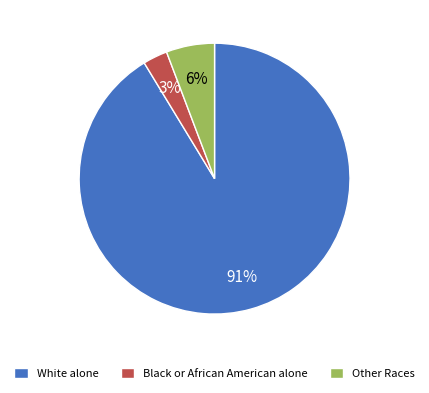

Which has a higher value, White alone or Other Races?

White alone